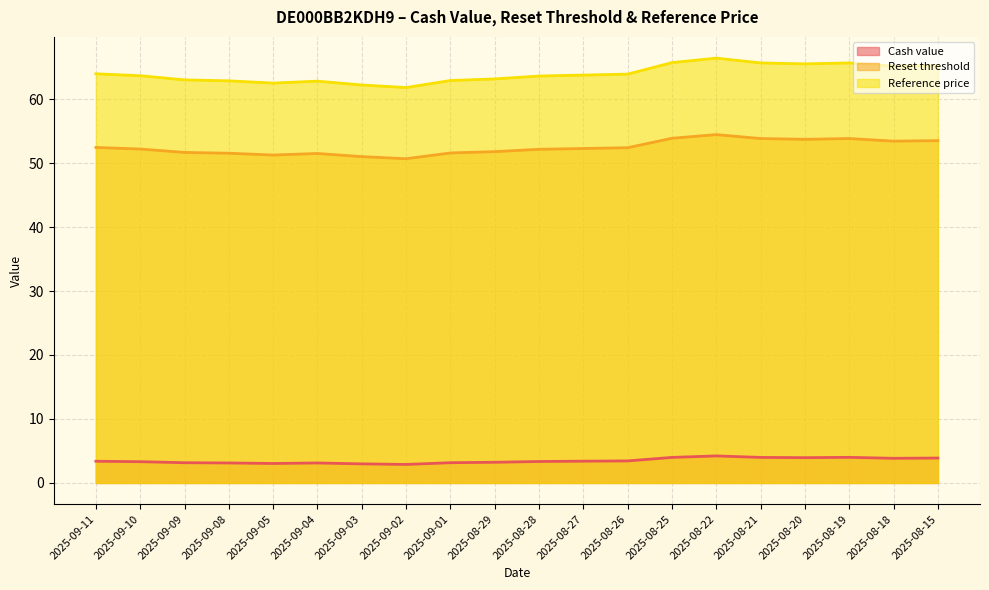

How many categories are shown in the chart?

20